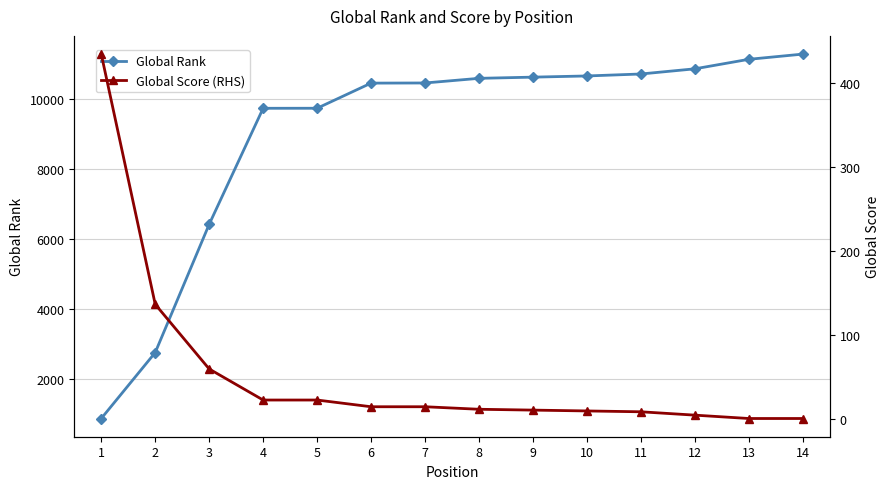

True or false: Global Rank and Global Score (RHS) cross at least once.

False